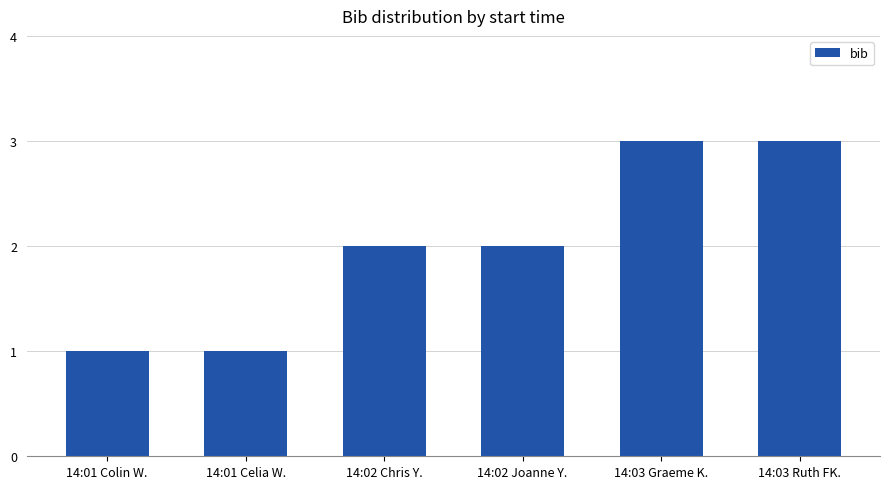

Reading right to left, transcribe all the data shown in this chart.

14:03 Ruth FK.=3	14:03 Graeme K.=3	14:02 Joanne Y.=2	14:02 Chris Y.=2	14:01 Celia W.=1	14:01 Colin W.=1